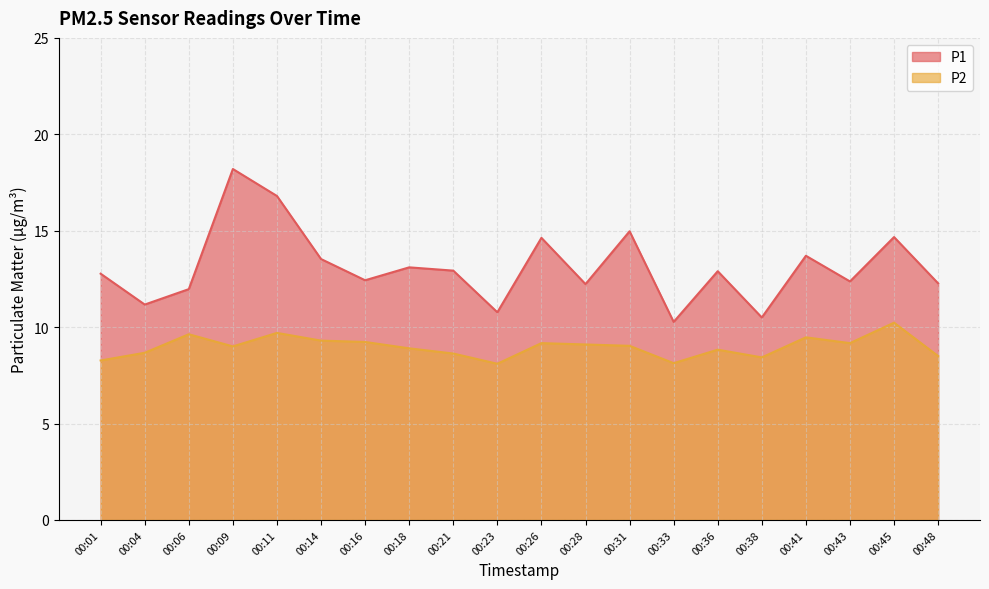

How many lines are shown in the chart?

2